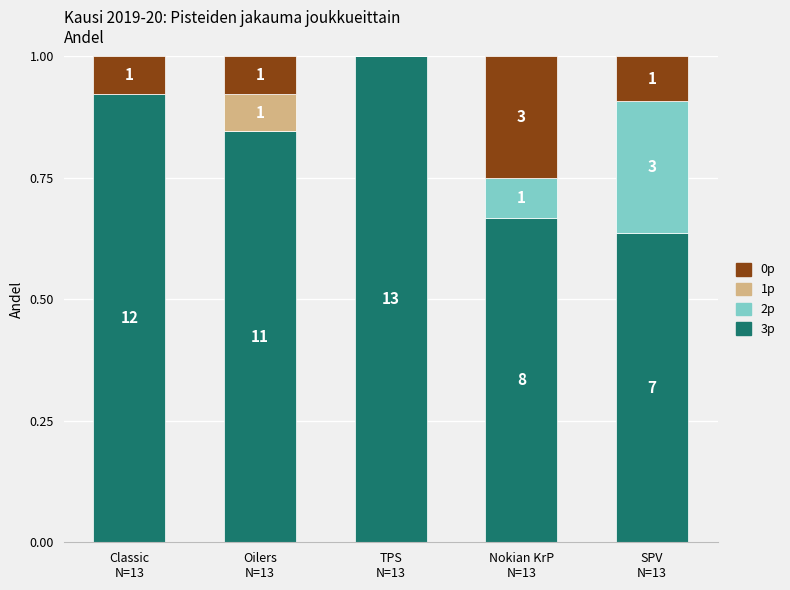

What is the sum of all 3p values?

4.1